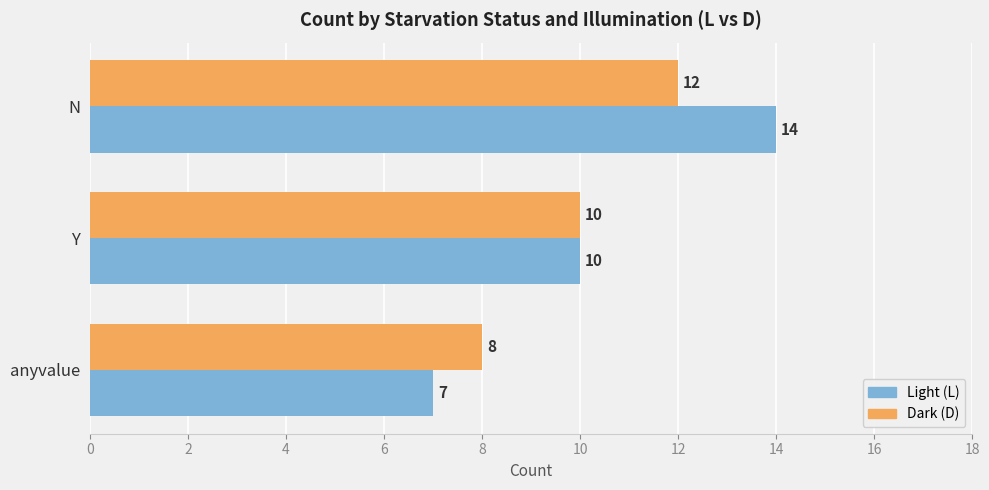

Which series changed the most between N and anyvalue?

Light (L)